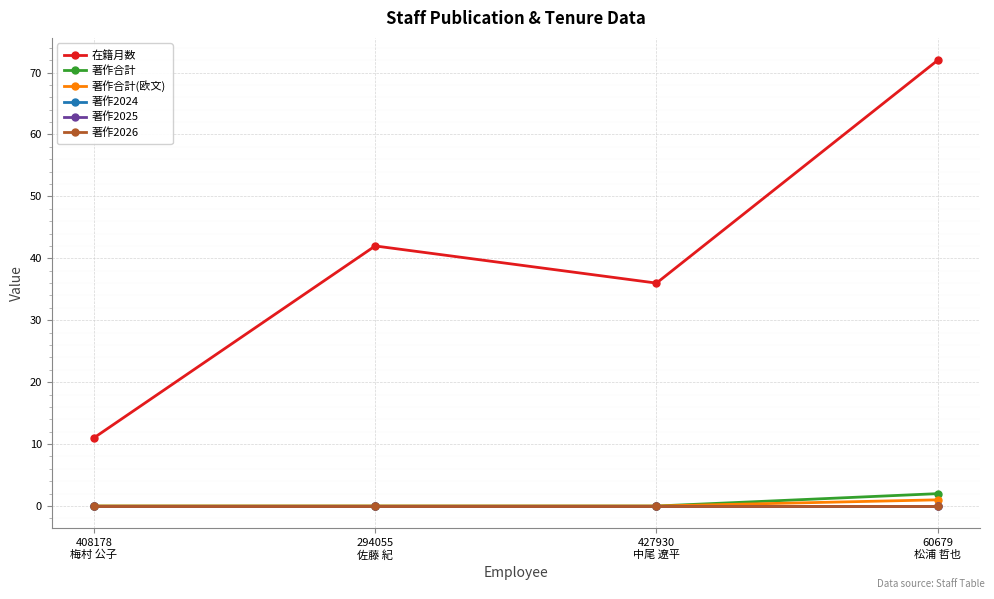

At 408178
梅村 公子, list the series in order from largest to smallest.

在籍月数, 著作合計, 著作合計(欧文), 著作2024, 著作2025, 著作2026